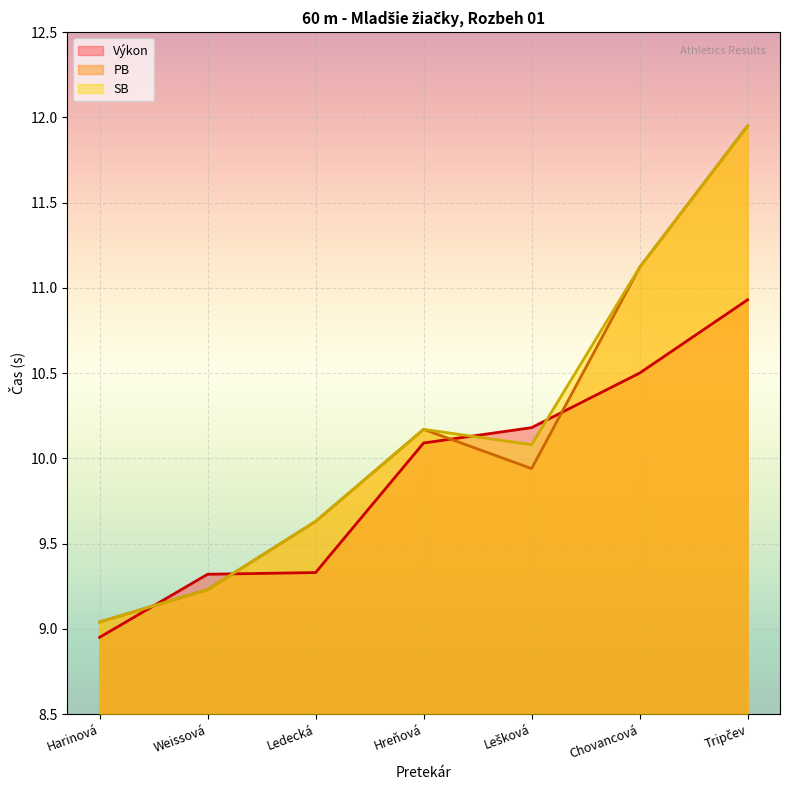

What is the minimum value for PB?

9.0